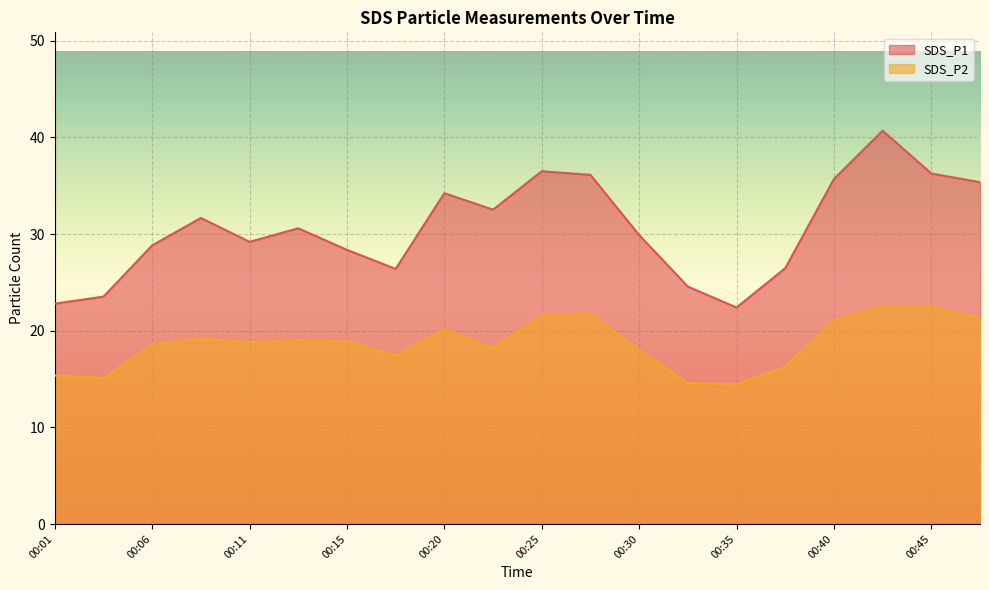

True or false: SDS_P2 has a value of 5.9 at 00:45.

False